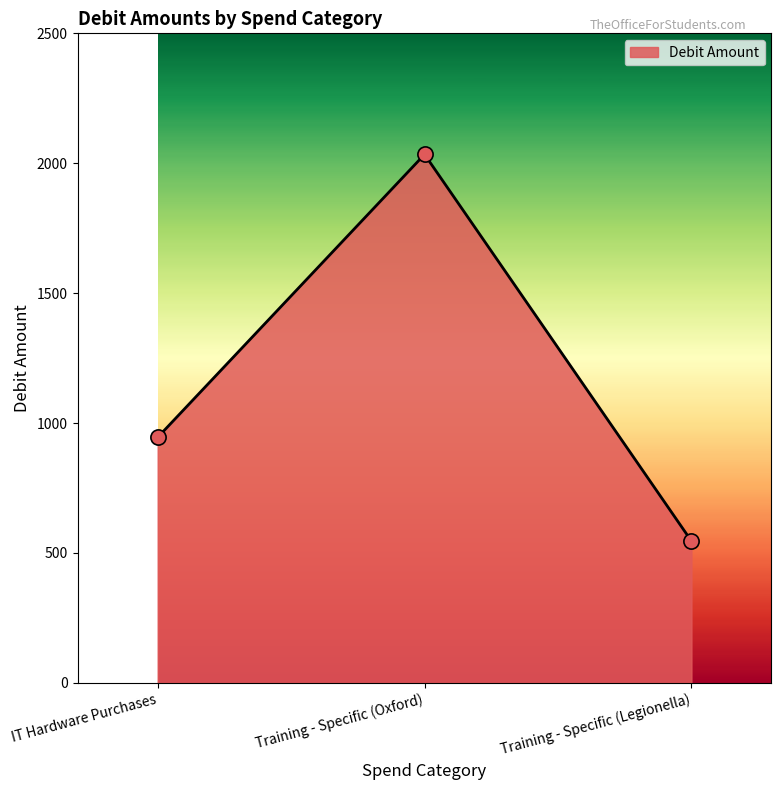

Approximately how many times larger is the value at Training - Specific (Oxford) compared to IT Hardware Purchases?

2.2